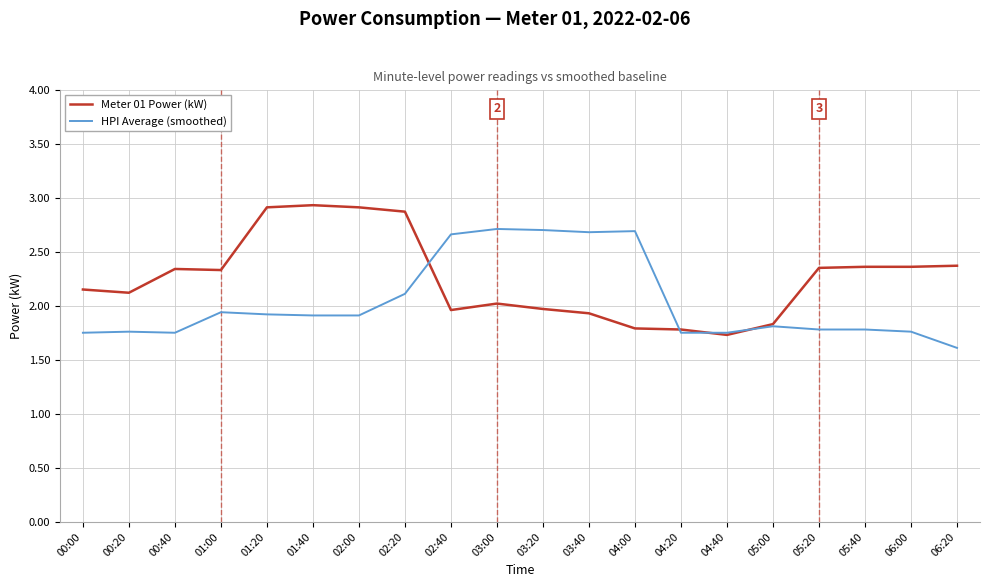

Which series has the largest total across all categories?

Meter 01 Power (kW)